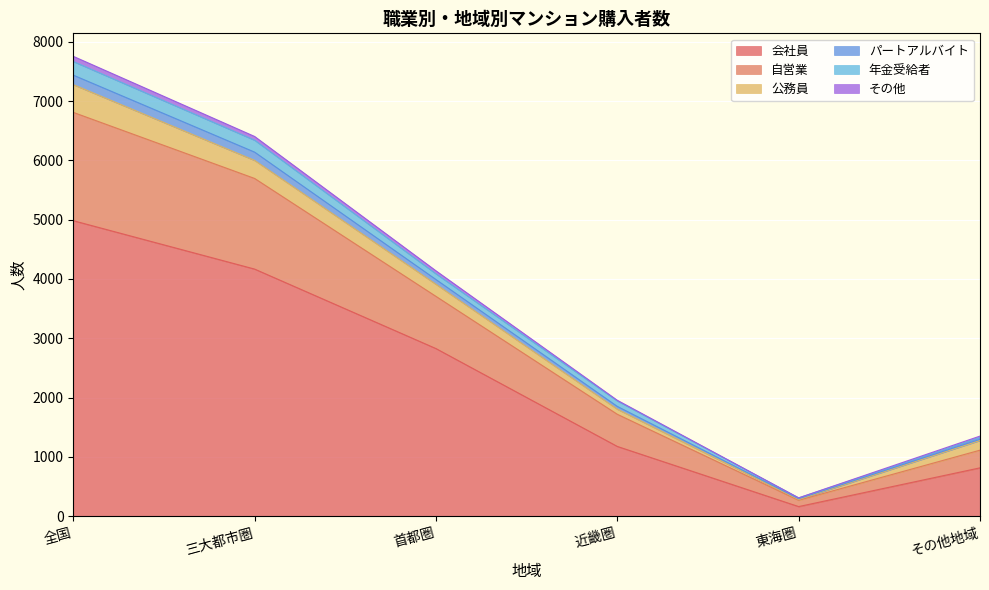

True or false: 自営業 and 会社員 cross at least once.

False